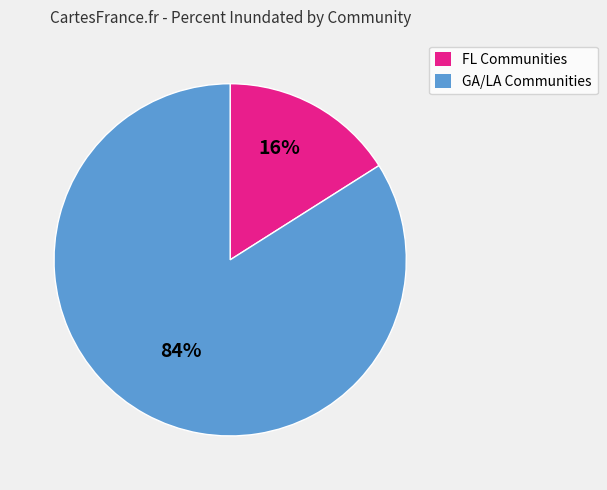

To the nearest percent, what is the difference between the largest and smallest slice percentages?

68%